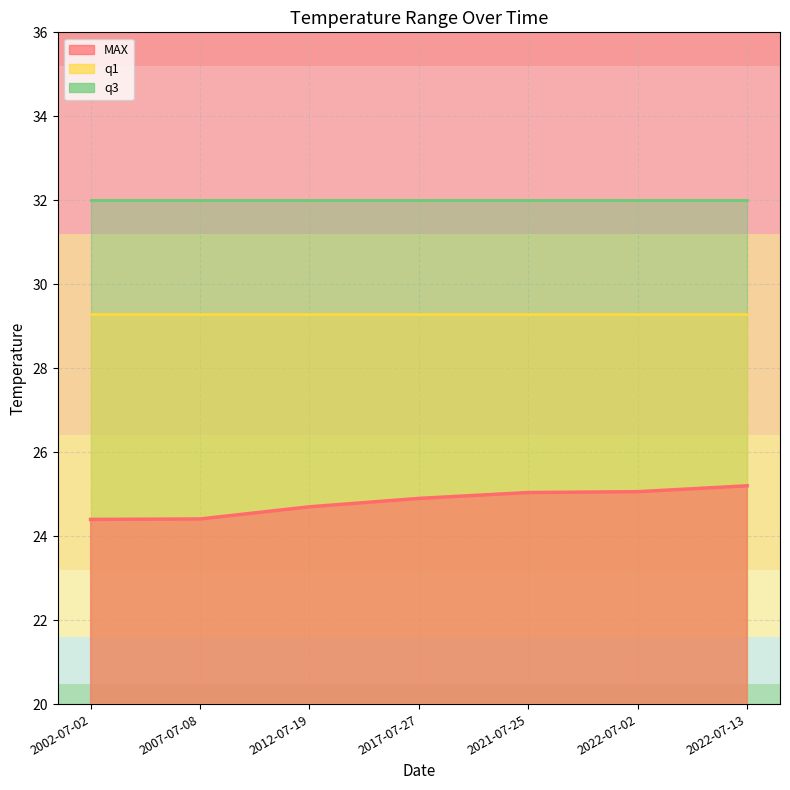

What is the smallest value displayed?

24.4